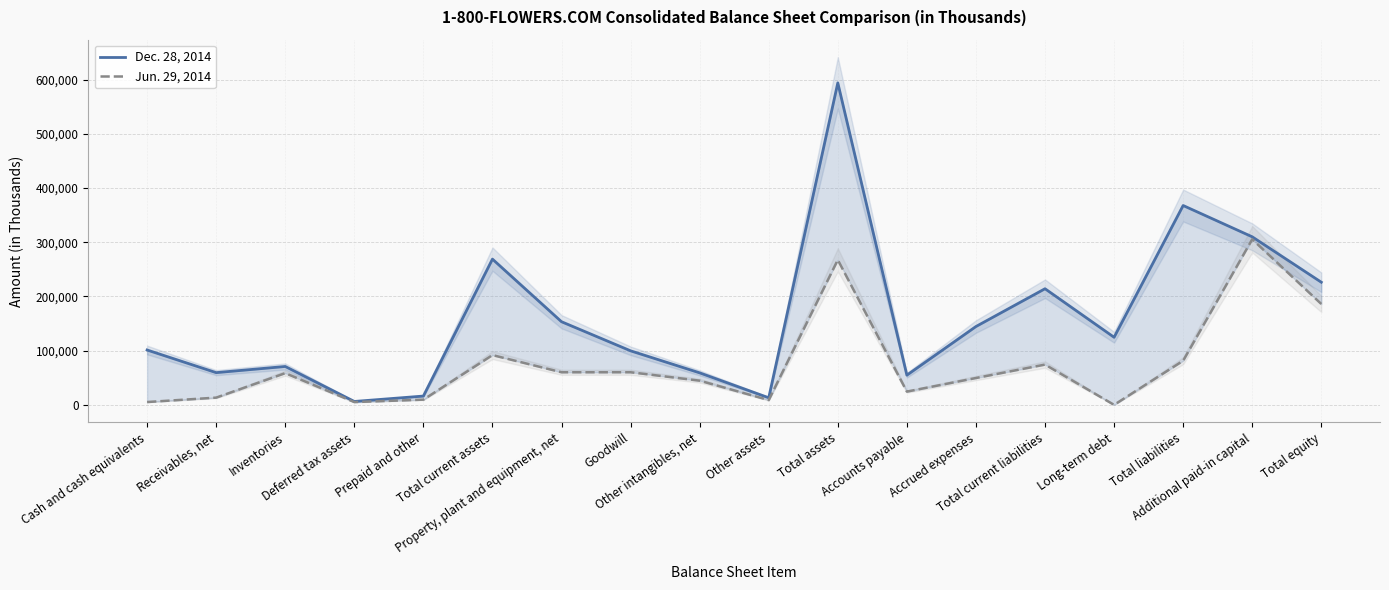

How many data points in Jun. 29, 2014 are above 58520?

8